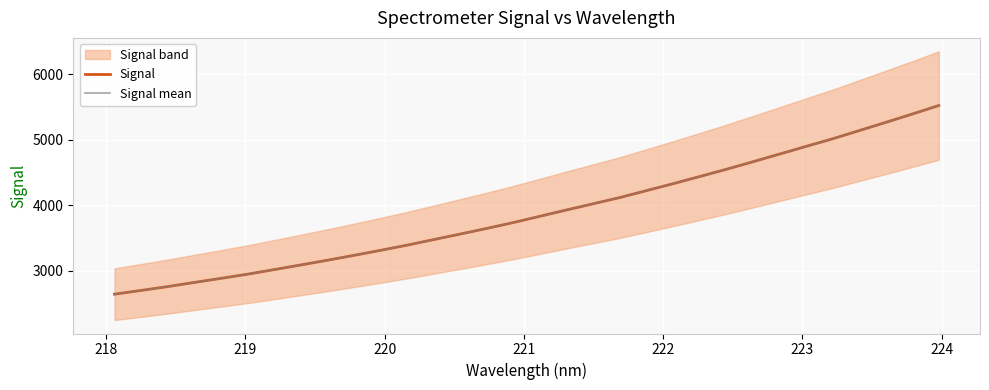

True or false: Signal mean and Signal cross at least once.

False